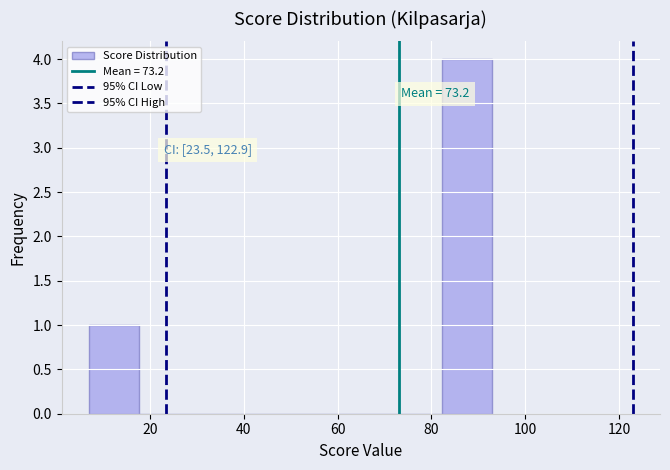

Which range on the x-axis has the tallest bar?

82 to 94